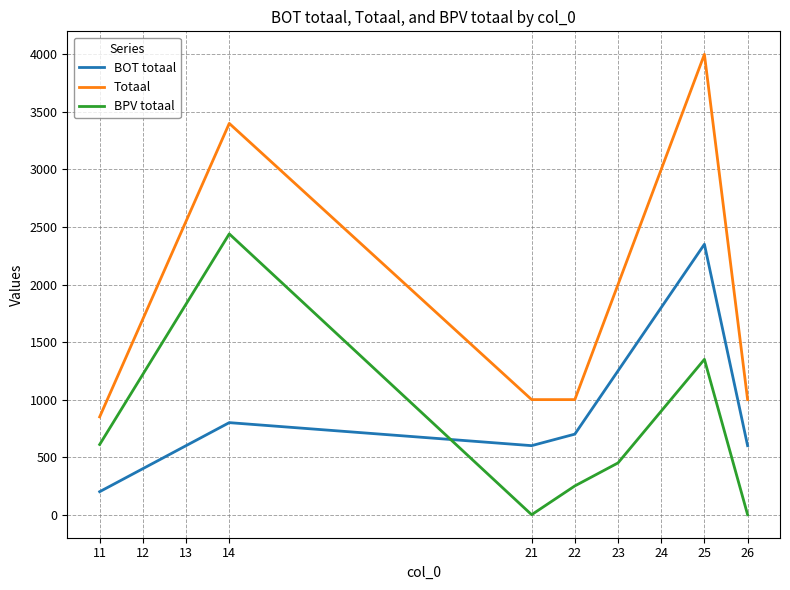

At 12, list the series in order from smallest to largest.

BOT totaal, BPV totaal, Totaal